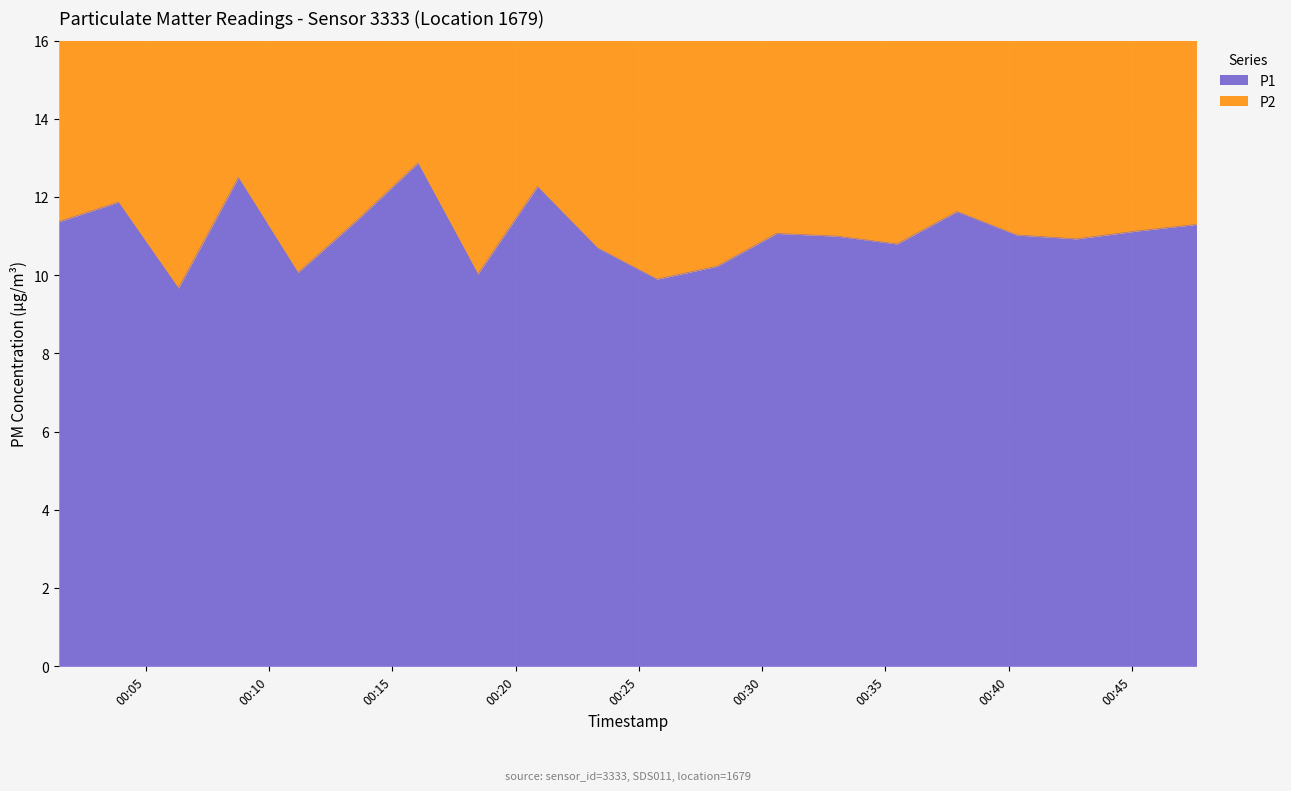

What is the ratio of the value at 2022-07-24T00:18:28 to the value at 2022-07-24T00:30:35?

0.9